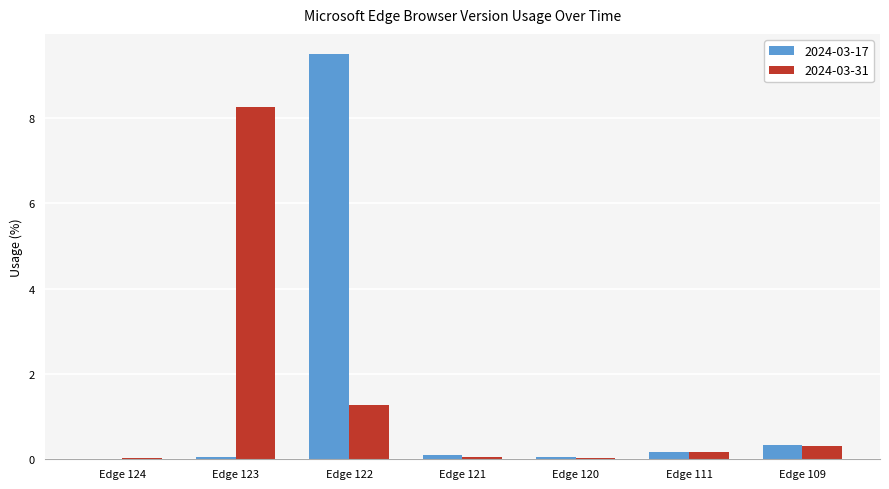

What are all the series names shown in the legend?

2024-03-17, 2024-03-31